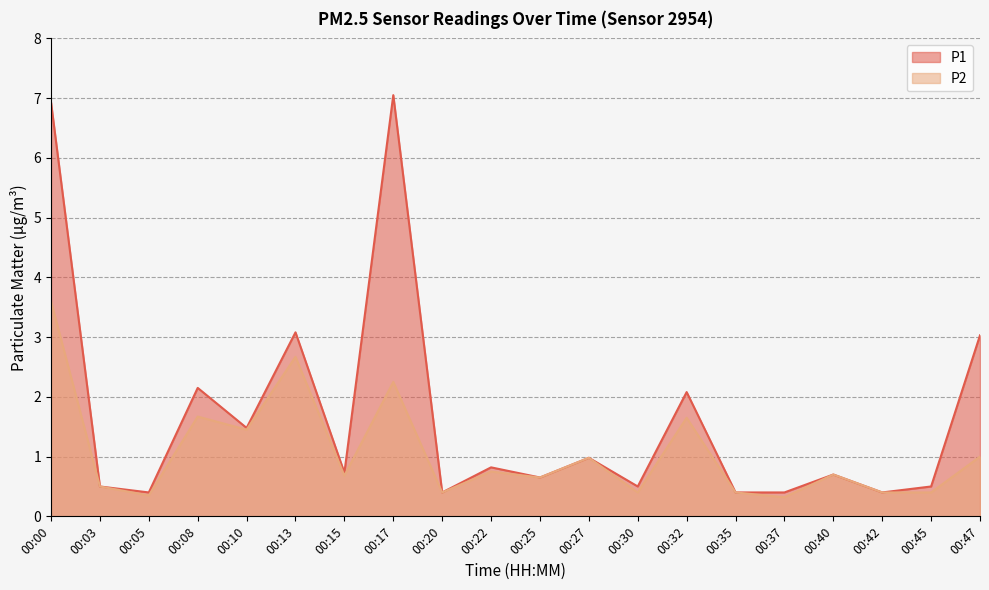

How many lines are shown in the chart?

2